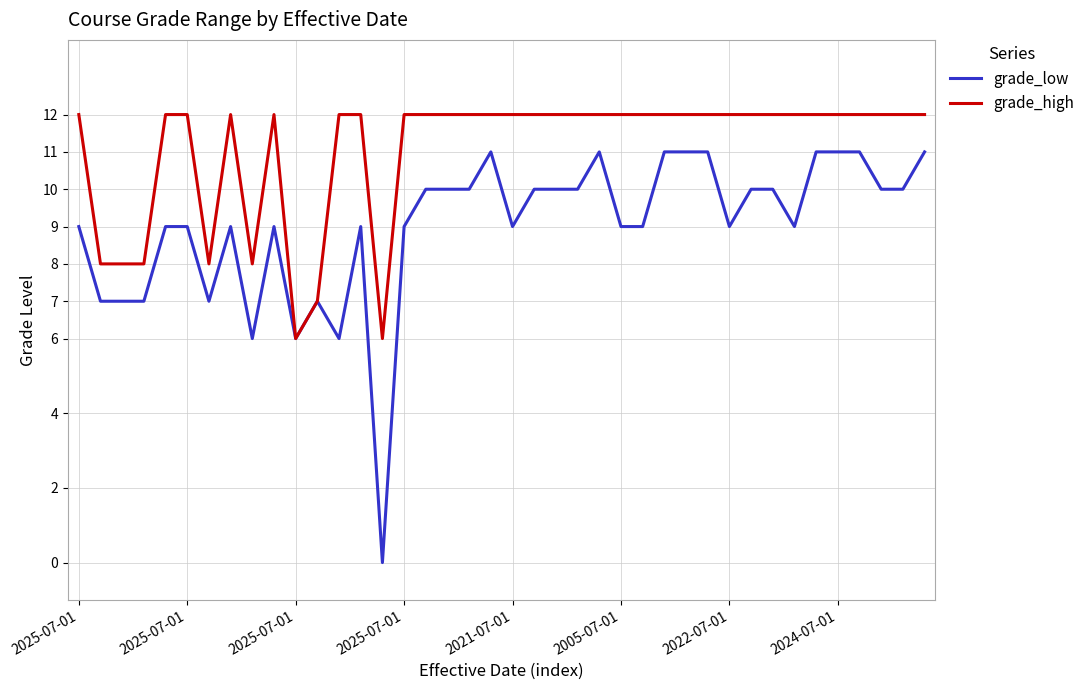

Reading left to right, transcribe all the data shown in this chart.

grade_low: 9	7	7	7	9	9	7	9	6	9	6	7	6	9	0	9	10	10	10	11	9	10	10	10	11	9	9	11	11	11	9	10	10	9	11	11	11	10	10	11
grade_high: 12	8	8	8	12	12	8	12	8	12	6	7	12	12	6	12	12	12	12	12	12	12	12	12	12	12	12	12	12	12	12	12	12	12	12	12	12	12	12	12